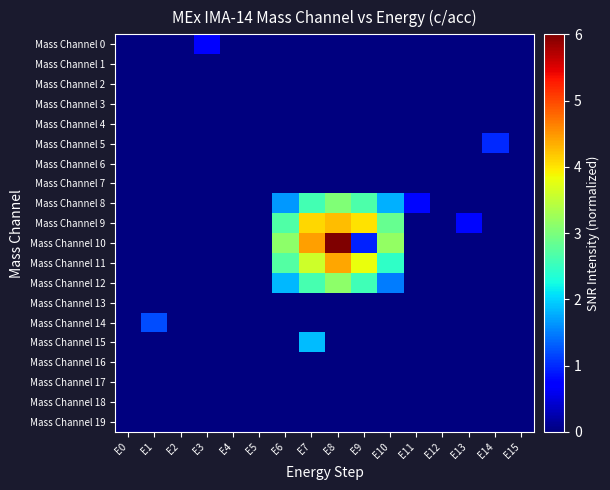

Count the number of data series in this chart.

20